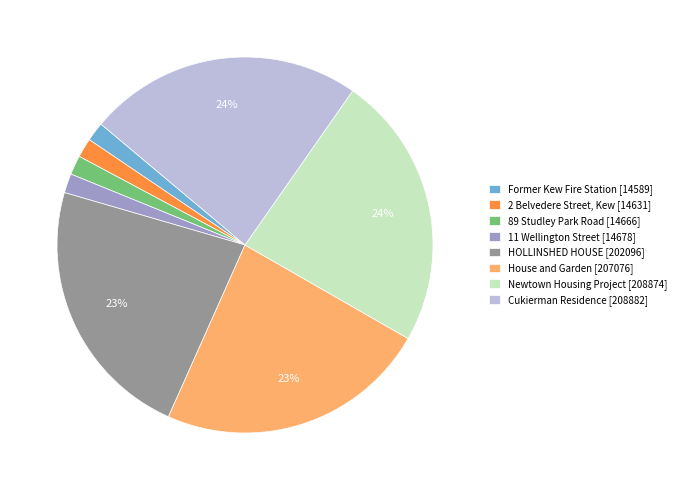

Count the number of slices in the pie.

8